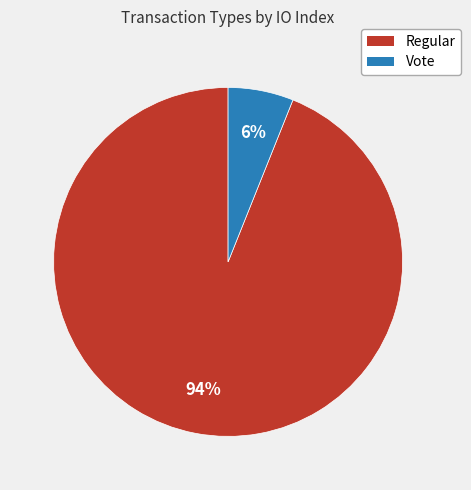

How many slices are in this pie chart?

2